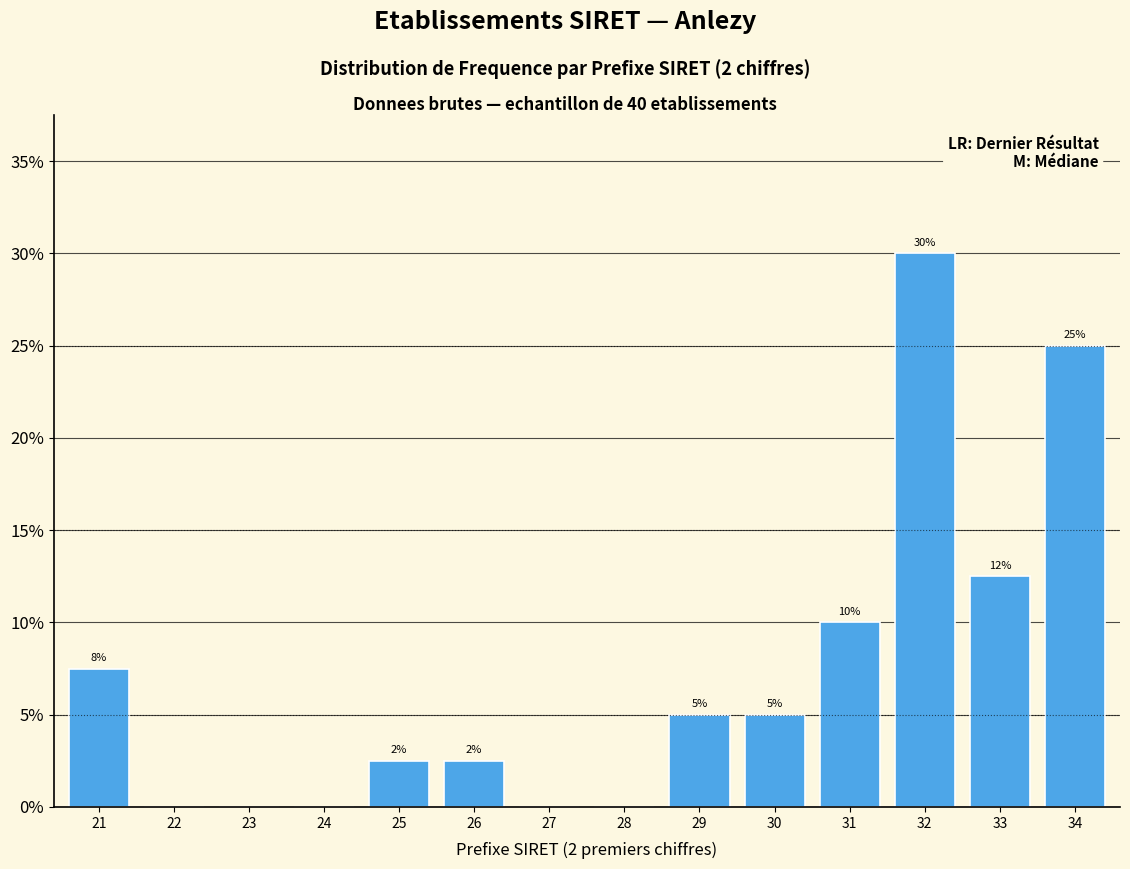

Between 21 and 24, which is larger?

21